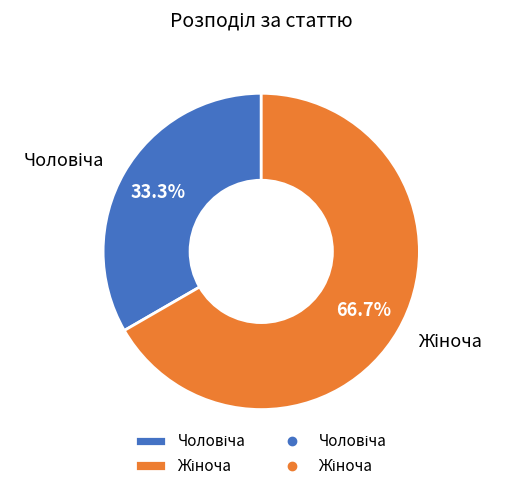

How many segments does this pie chart have?

2